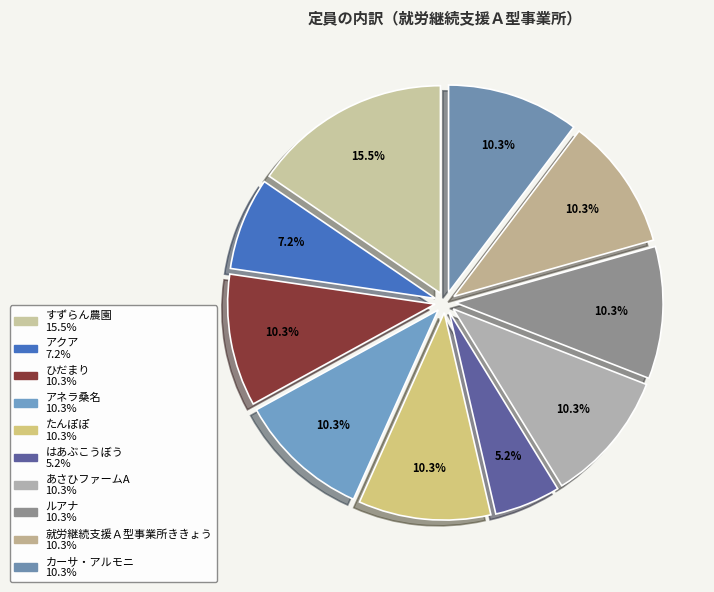

The はあぶこうぼう slice represents 5% of the pie. True or false?

True